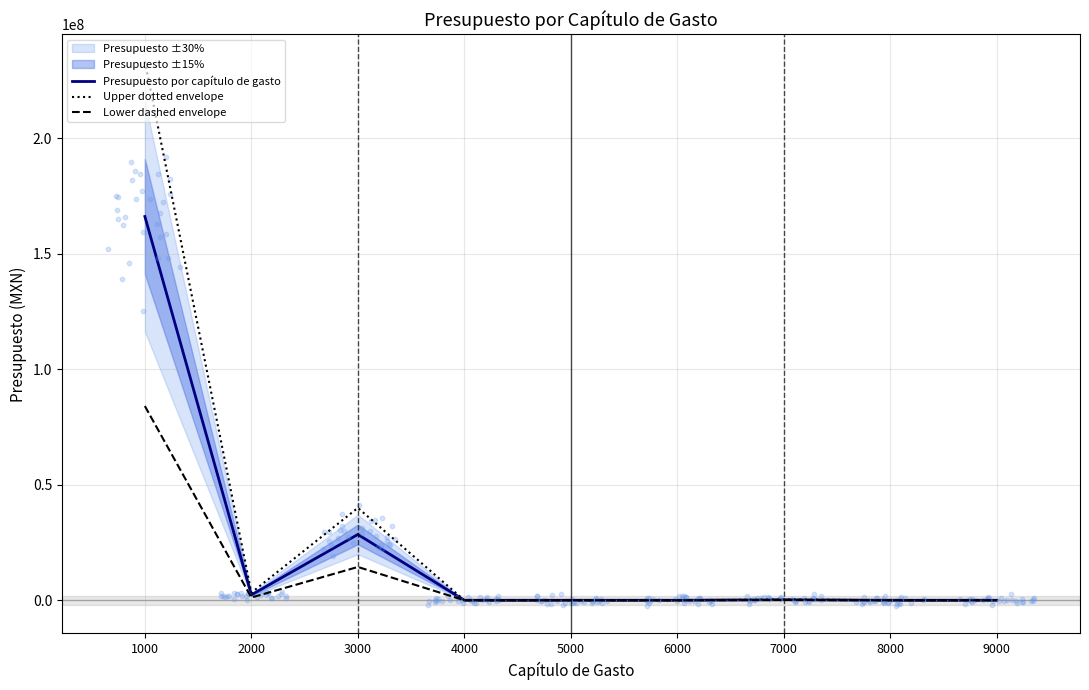

Is the value of Lower dashed envelope at 3000 greater than the value of Presupuesto por capítulo de gasto at 4000?

Yes